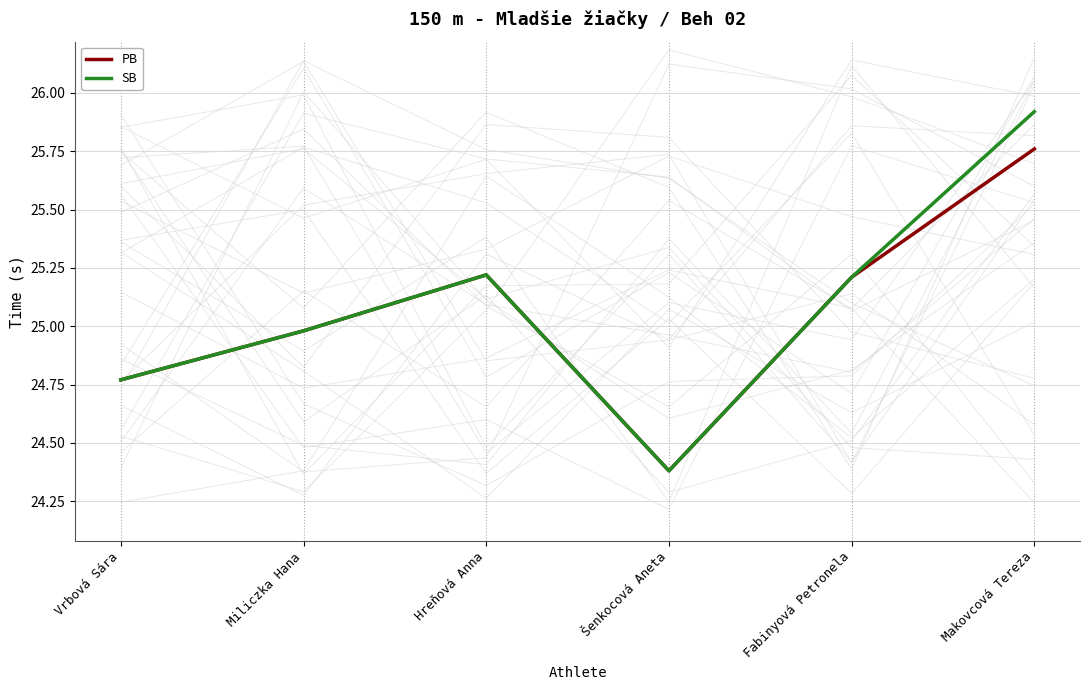

Reading left to right, extract all data points from this chart.

PB: 24.8	25.0	25.2	24.4	25.2	25.8
SB: 24.8	25.0	25.2	24.4	25.2	25.9